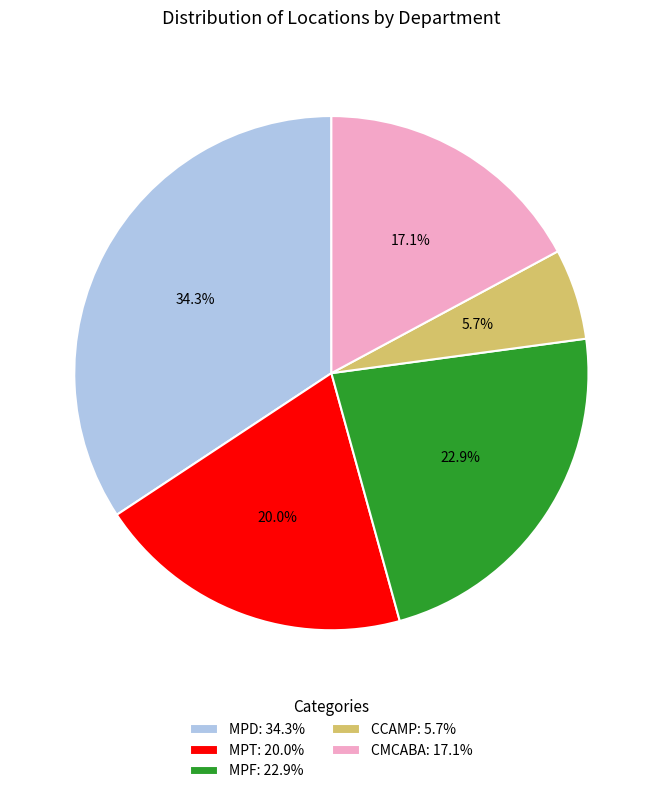

To the nearest percent, what is the difference between the largest and smallest slice percentages?

29%